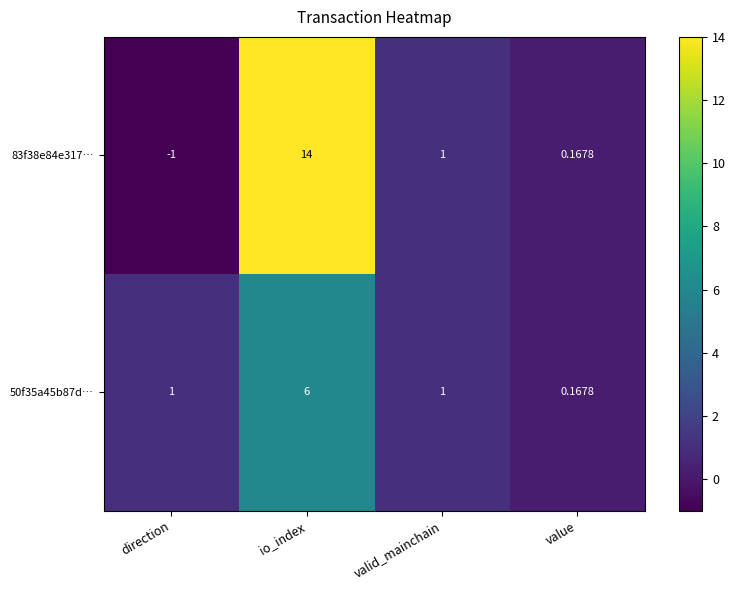

Where does the 83f38e84e317… series first go above 1?

io_index